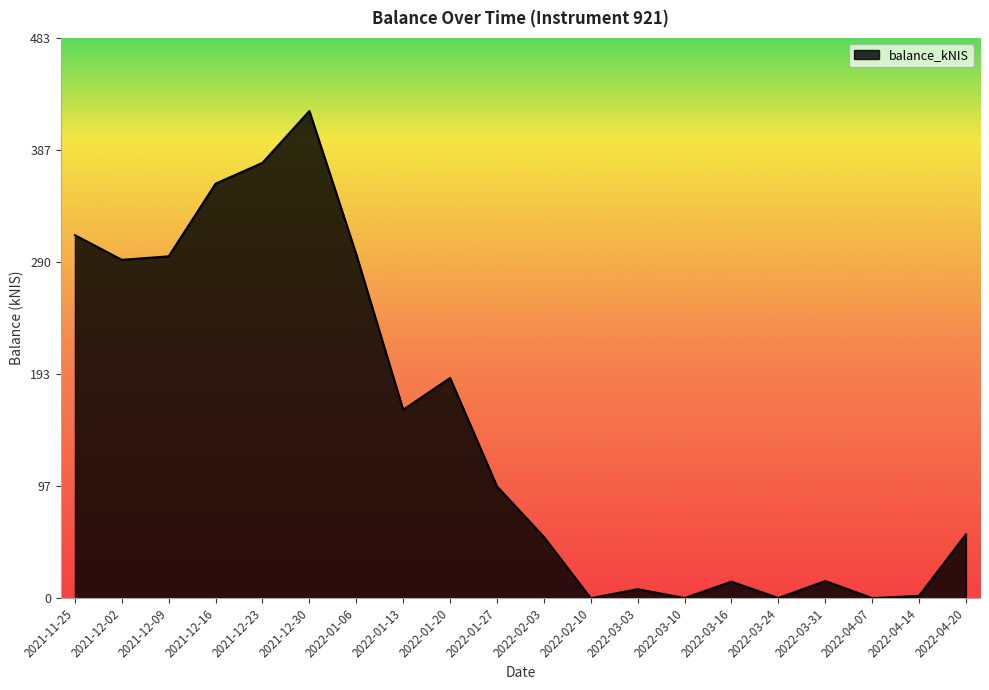

What is the greatest value displayed?

420.4